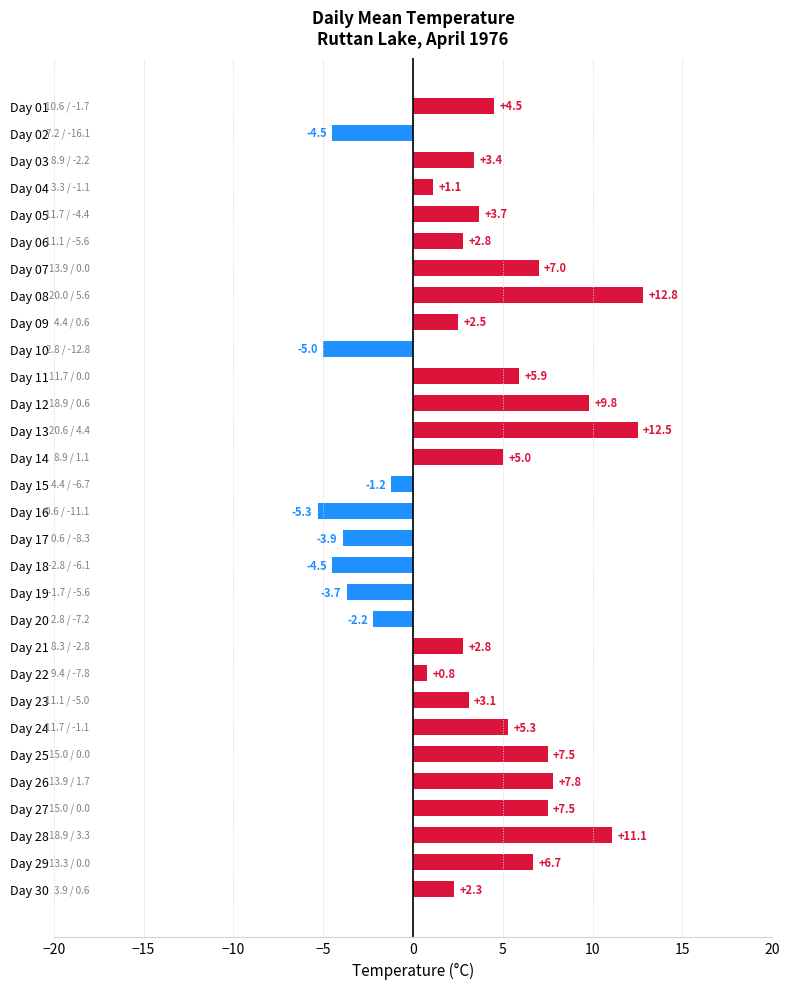

What is the approximate value at Day 14?

5.0